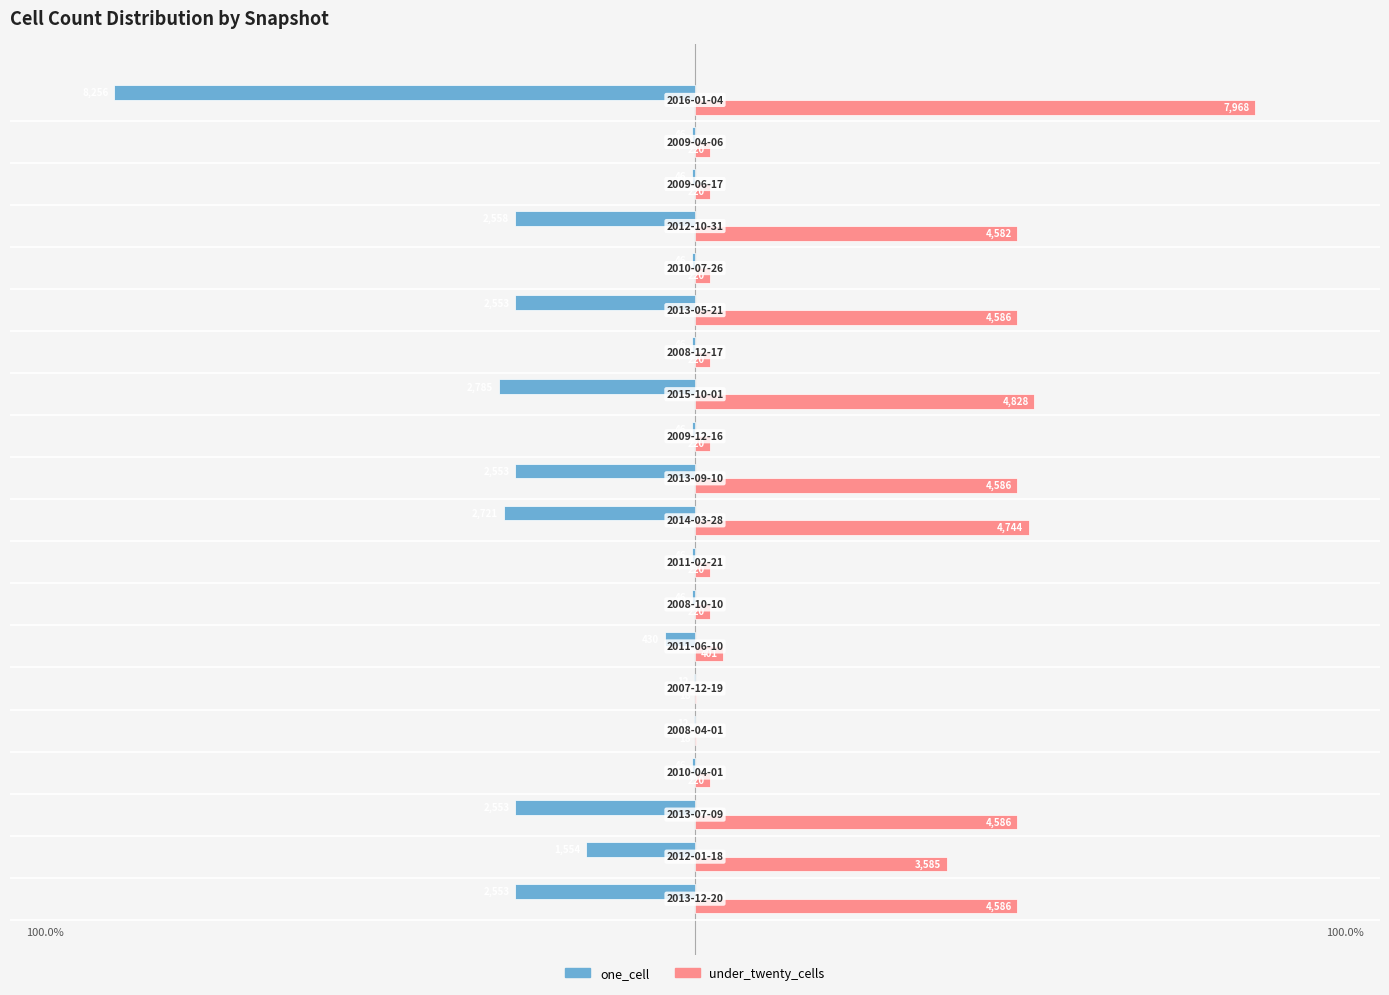

What are all the series names shown in the legend?

one_cell, under_twenty_cells